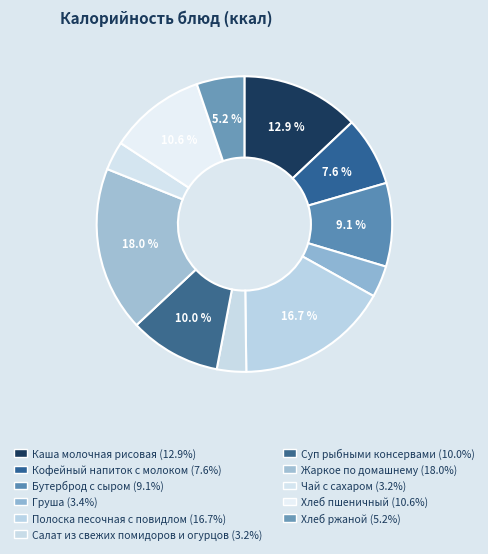

To the nearest percent, what is the difference between the Каша молочная рисовая and Суп рыбными консервами slice percentages?

3%